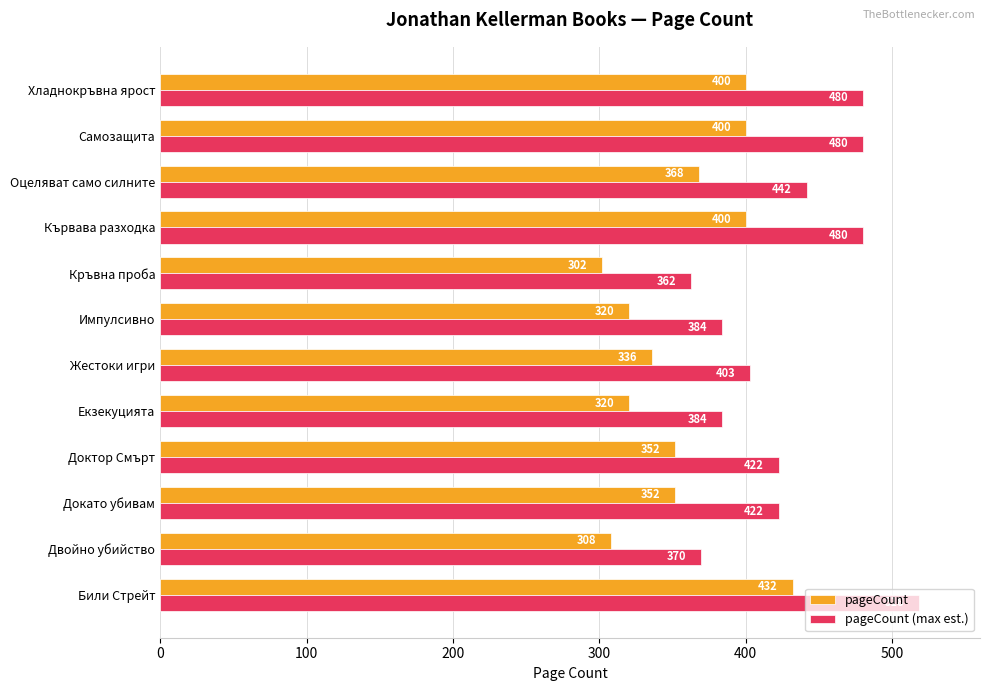

What is the difference between the highest and lowest values at Импулсивно?

64.0